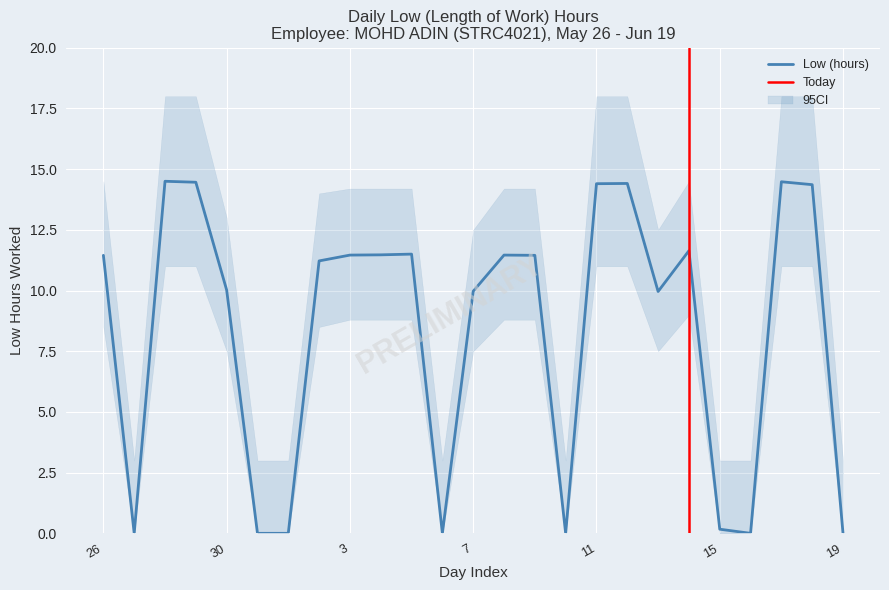

What is the greatest value displayed?

14.5